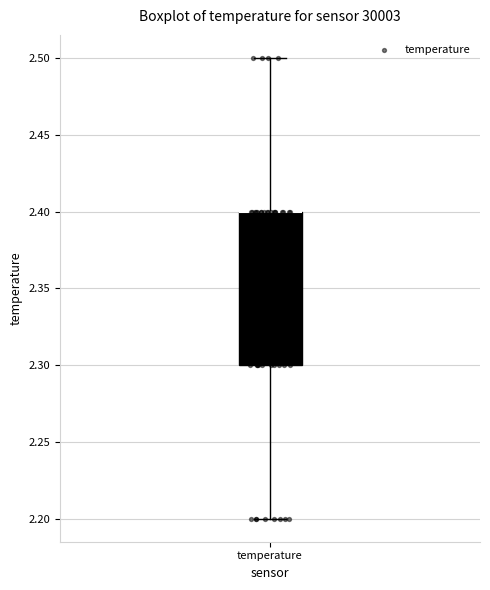

Read this box plot against the y-axis: the position of the median line, the range covered by the box, and the ends of both whiskers. The values are not printed on the chart, so give them approximately, as read against the axis.

median 2.4 (drawn on the box's upper edge), box 2.3 to 2.4, whiskers 2.2 to 2.5